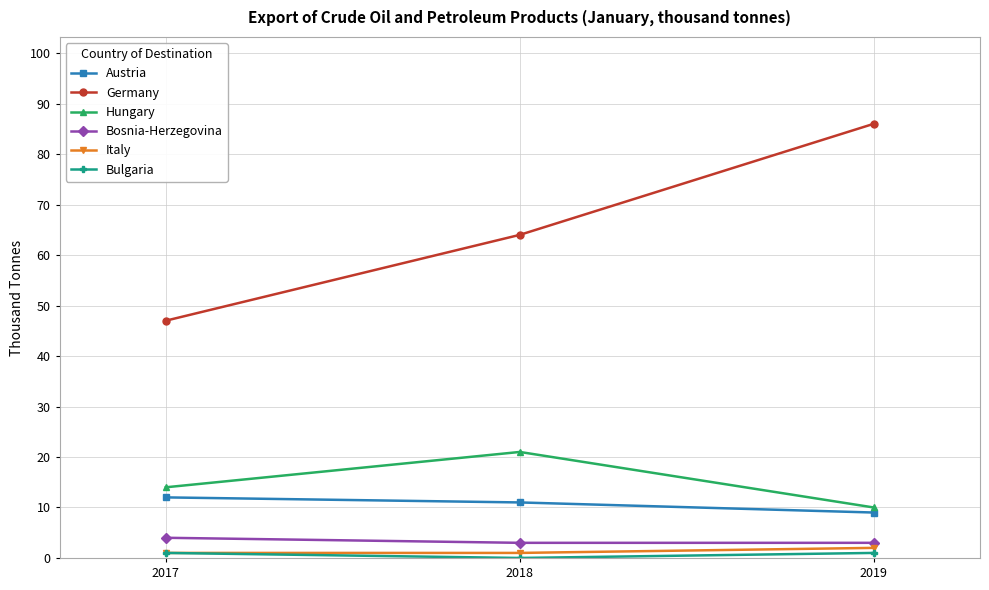

At which label does Austria reach its minimum?

2019